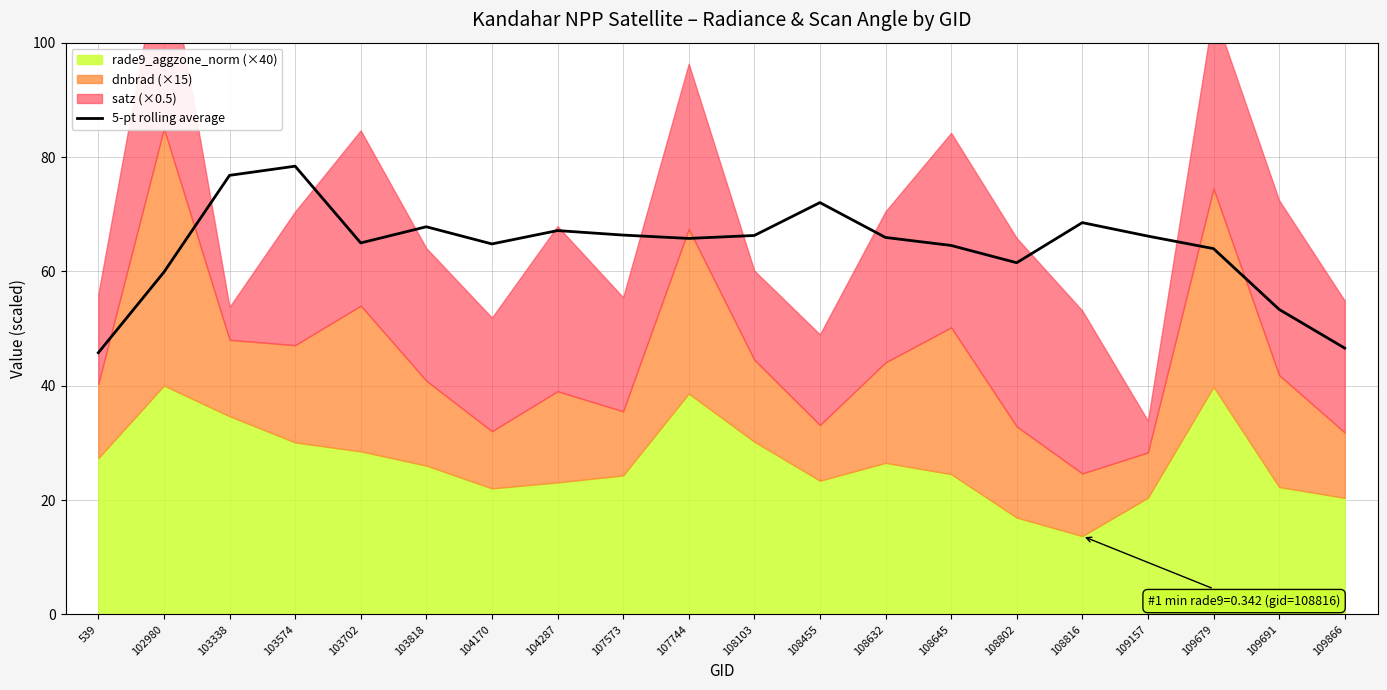

True or false: 5-pt rolling average has a value of 66.2 at 109157.

True